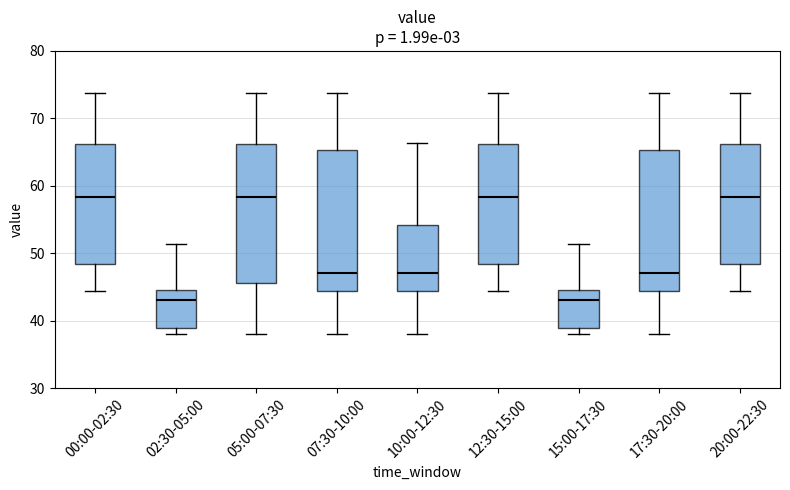

Where does the lower whisker of the box for 17:30-20:00 end on the y-axis? The values are not printed on the chart, so give them approximately, as read against the axis.

38